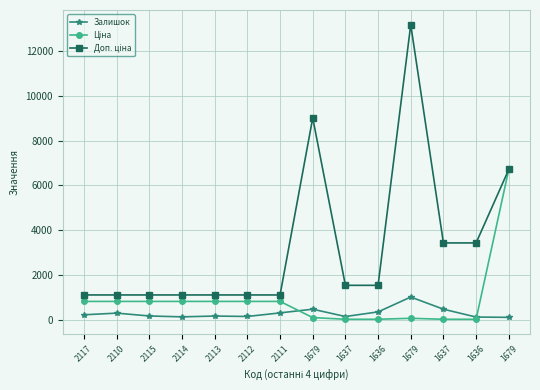

Is this an area chart (filled region under the line)?

No